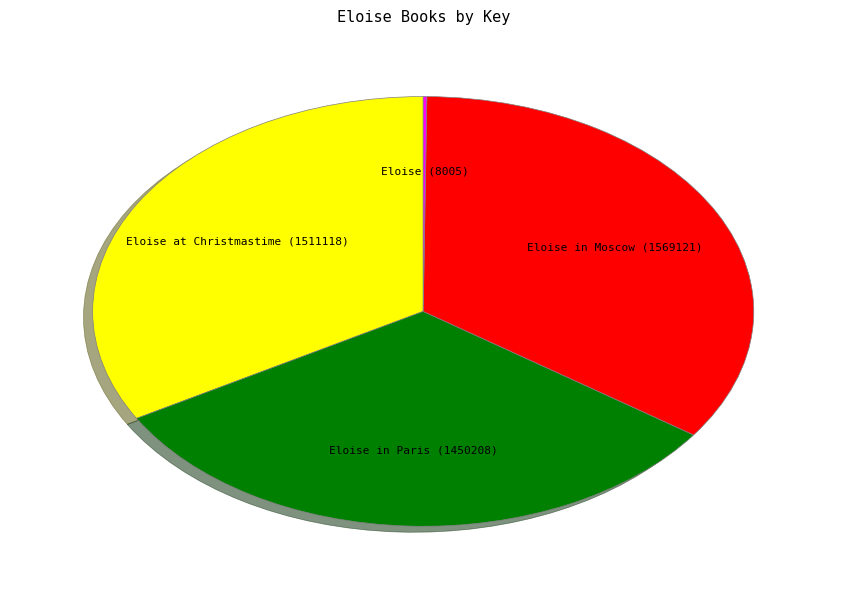

Does any single category account for the majority?

No